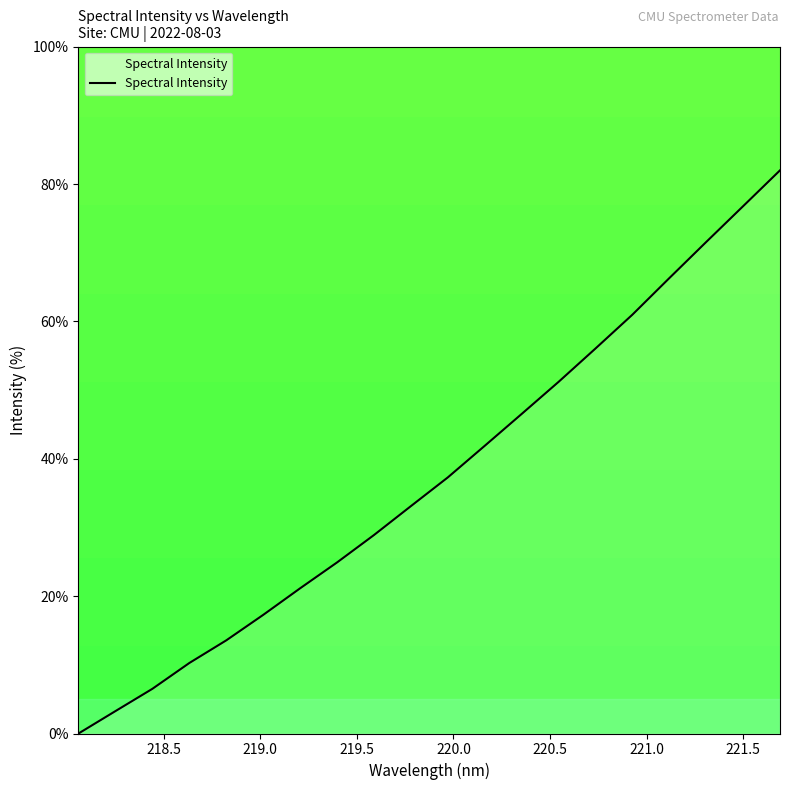

How many lines are shown in the chart?

1